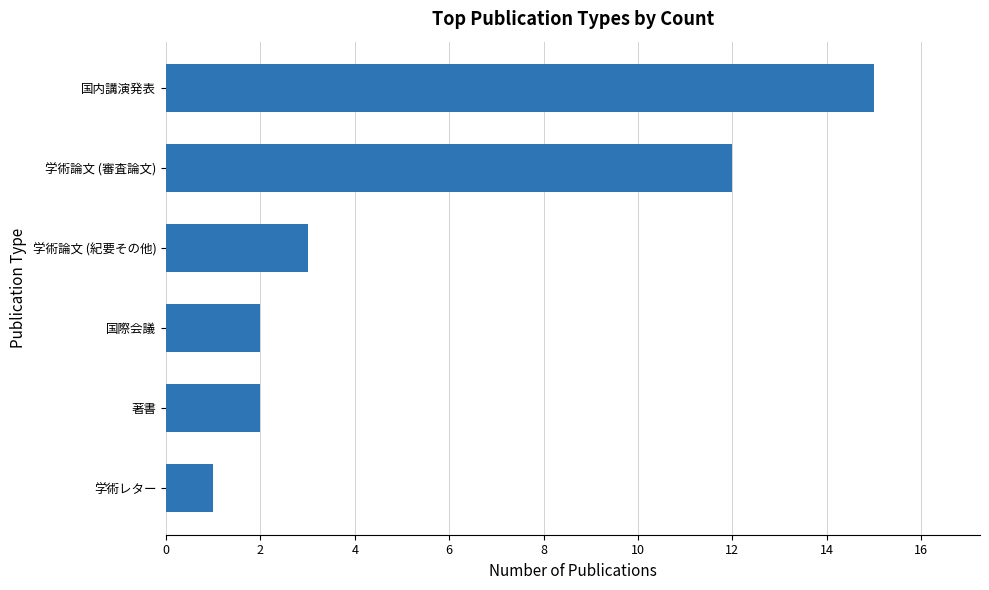

What is the change in value from 学術レター to 国際会議?

+1